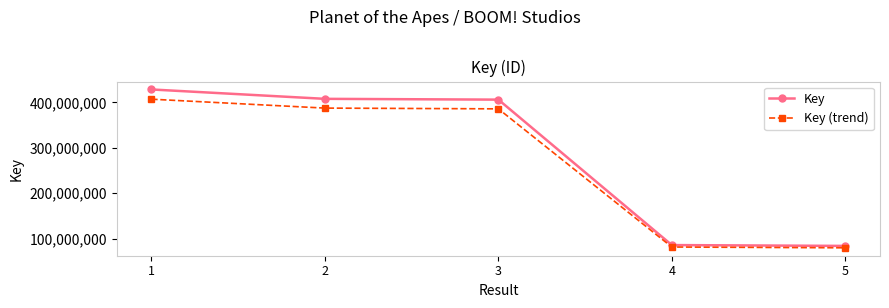

What is the value of the Key point at the 1st from the left?

428530182.0